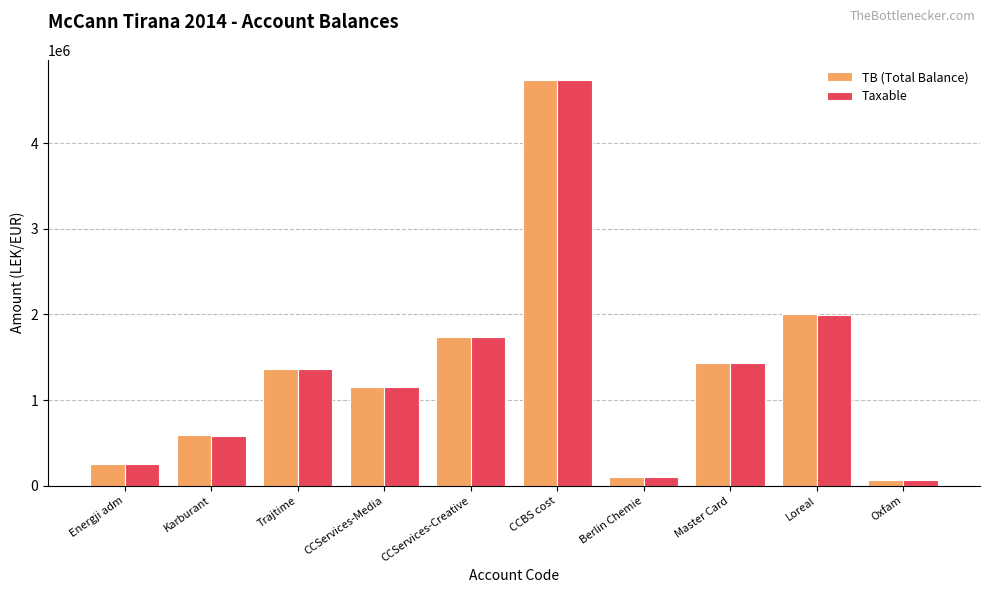

The value of Taxable at Master Card is 2019629.7. True or false?

False